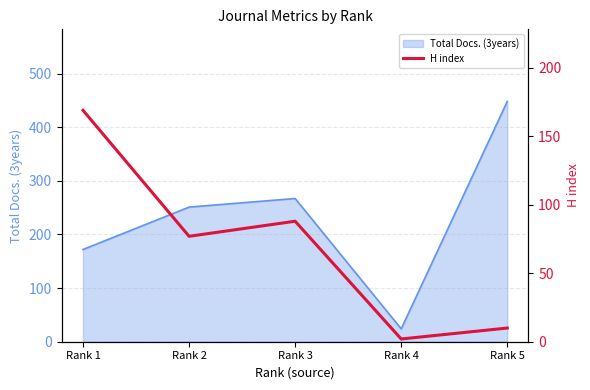

The value at Rank 4 is 2. True or false?

True